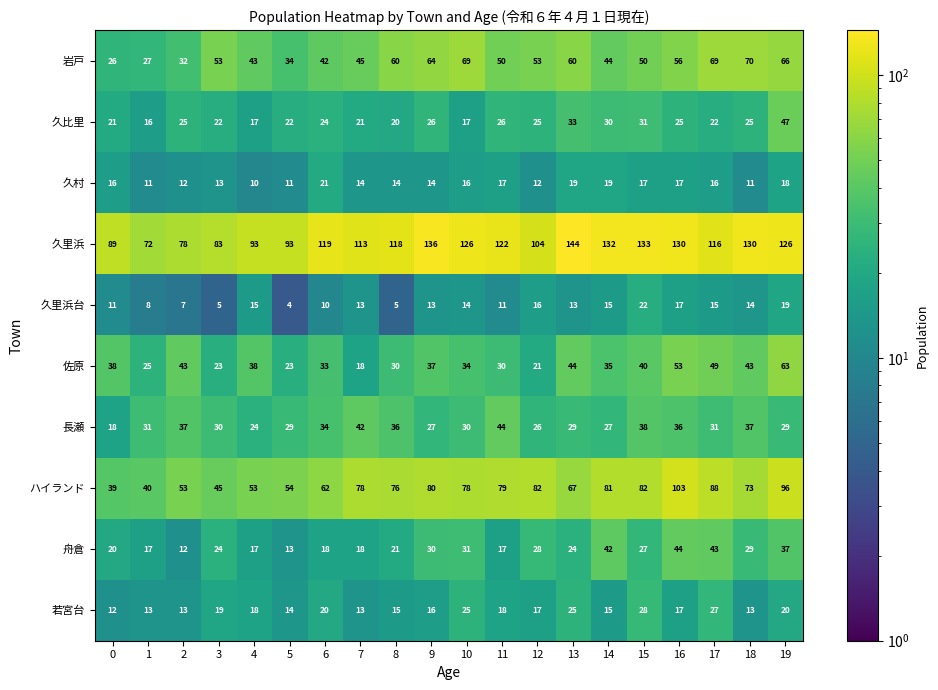

Which series has the largest range (max minus min)?

久里浜